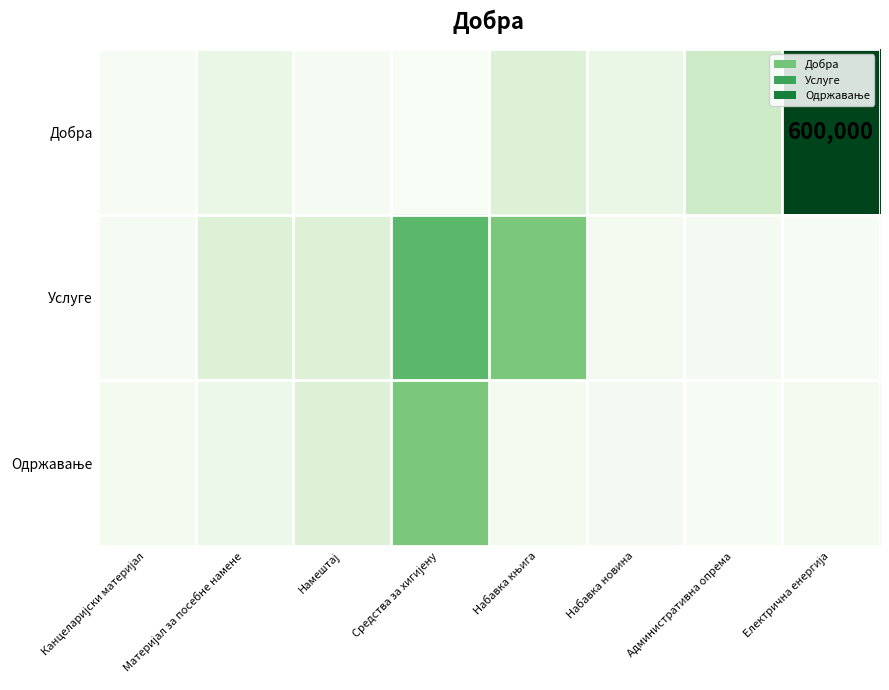

What is the difference between the highest and lowest values at Електрична енергија?

564166.7